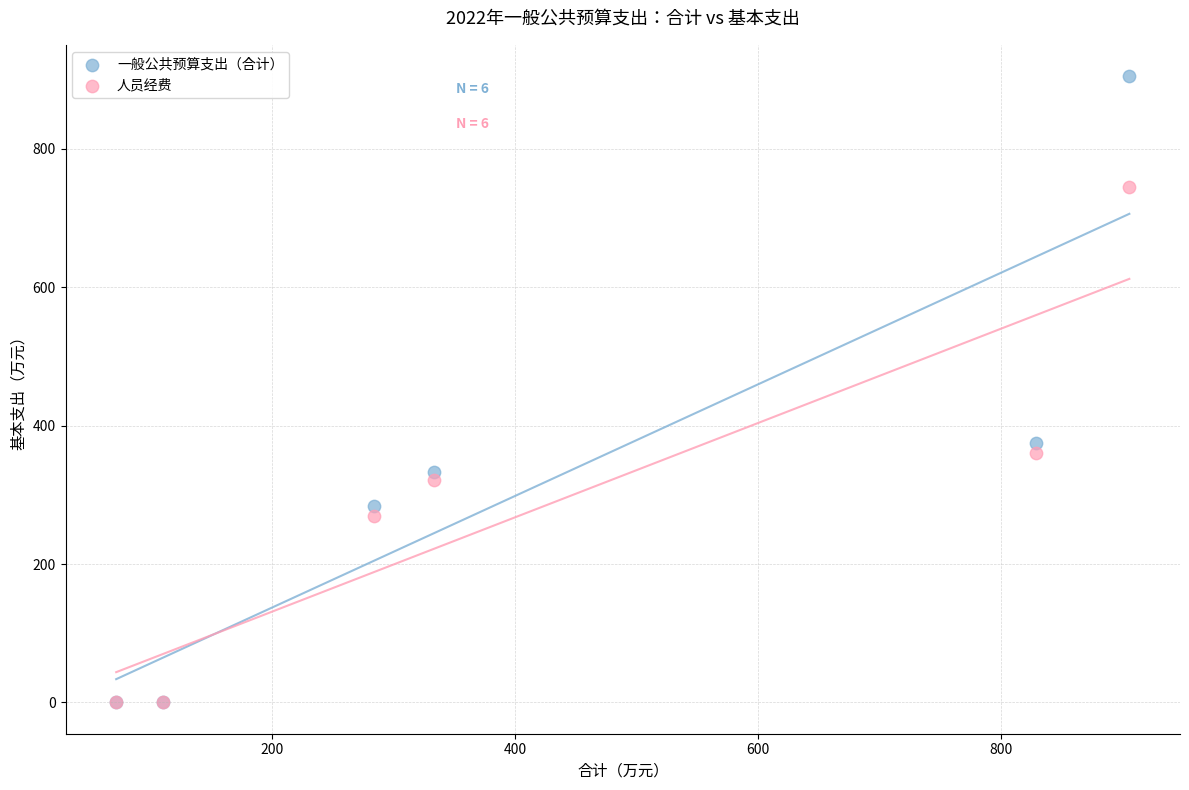

What are all the series names shown in the legend?

一般公共预算支出（合计）, 人员经费